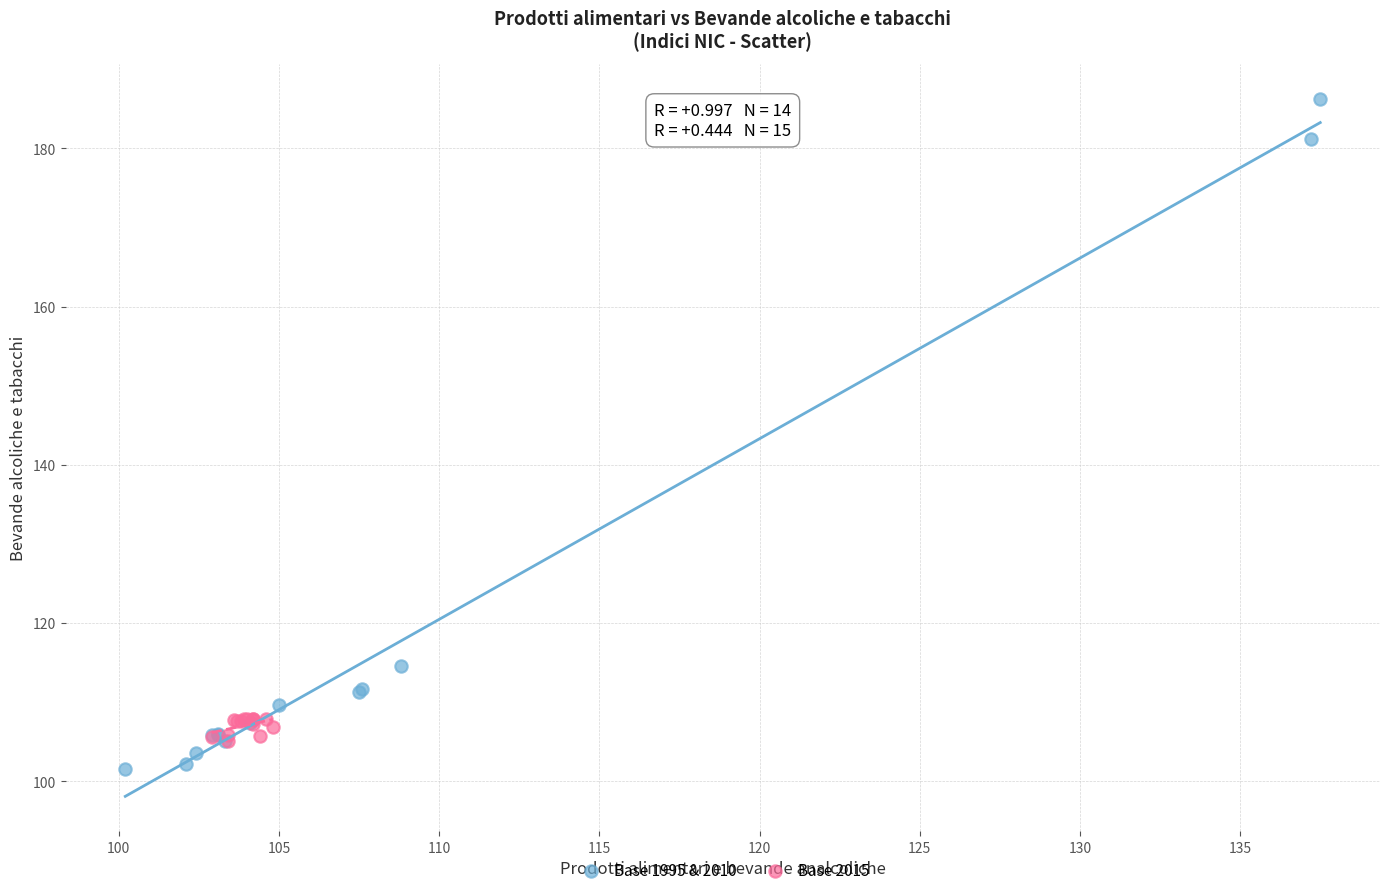

Which series contains the highest Y value?

Base 1995 & 2010